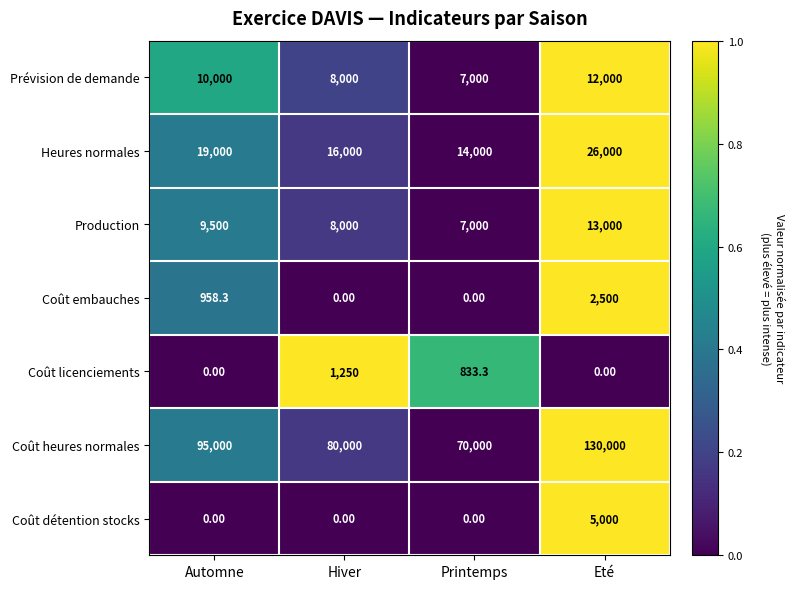

Rank the series by their maximum value, from lowest to highest.

Coût licenciements, Coût embauches, Coût détention stocks, Prévision de demande, Production, Heures normales, Coût heures normales